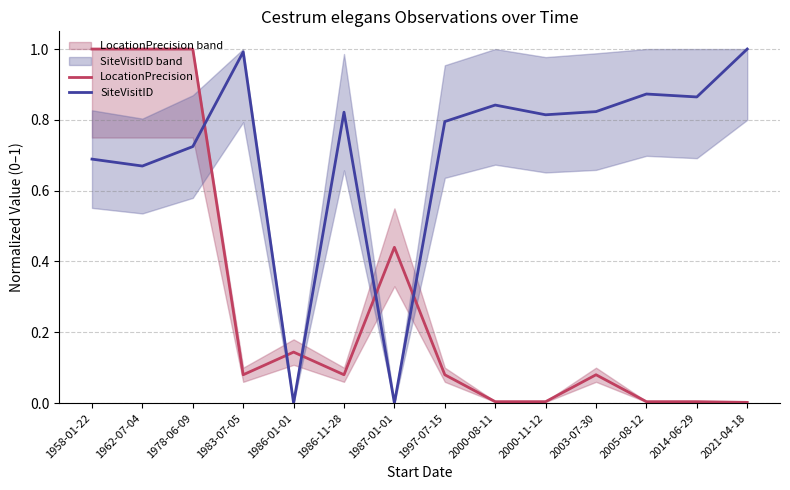

Which has a higher value, 1987-01-01 or 2000-11-12?

1987-01-01